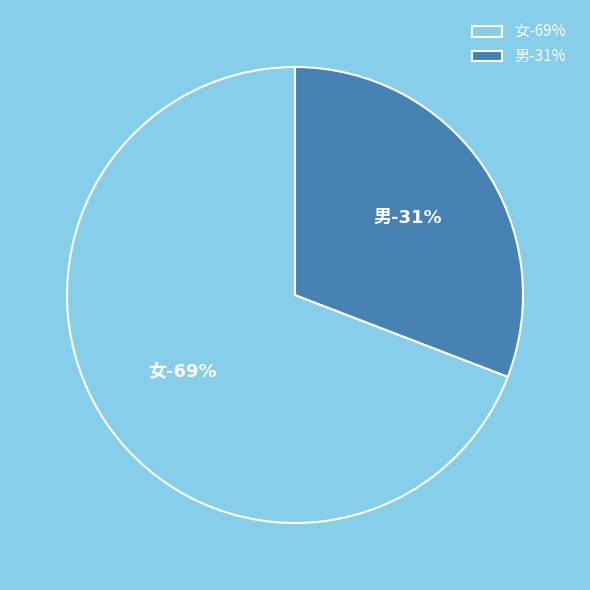

Do 女 and 男 together represent more than half of the pie?

Yes